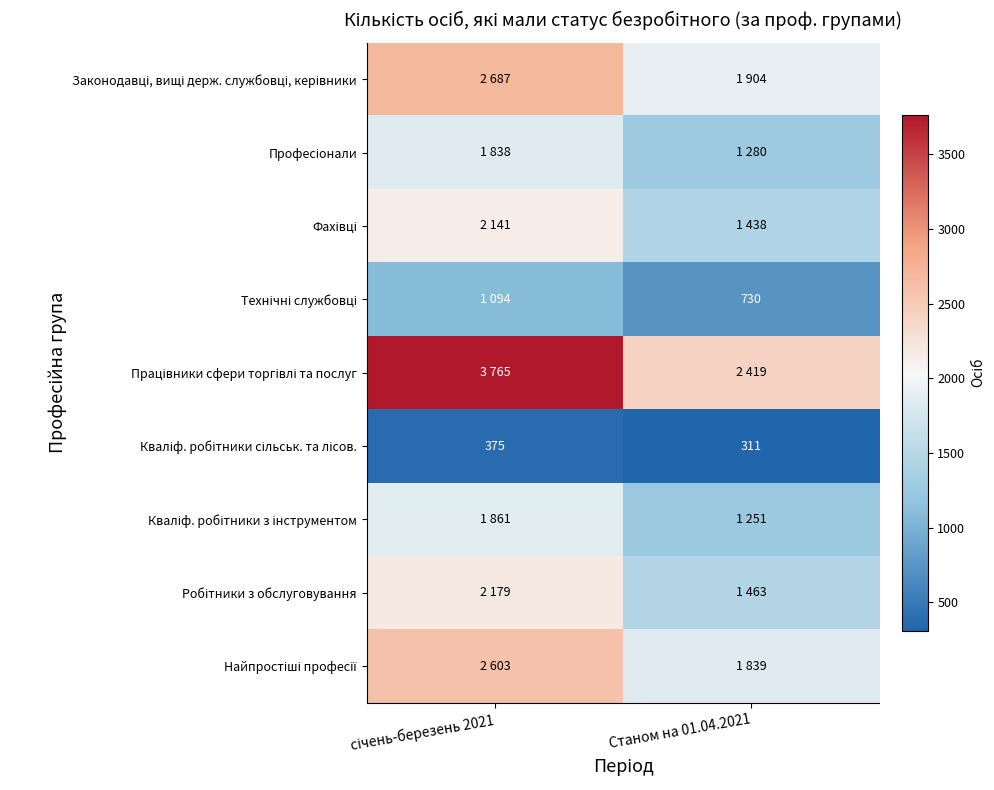

True or false: Кваліф. робітники сільськ. та лісов. has a value of 375 at січень-березень 2021.

True